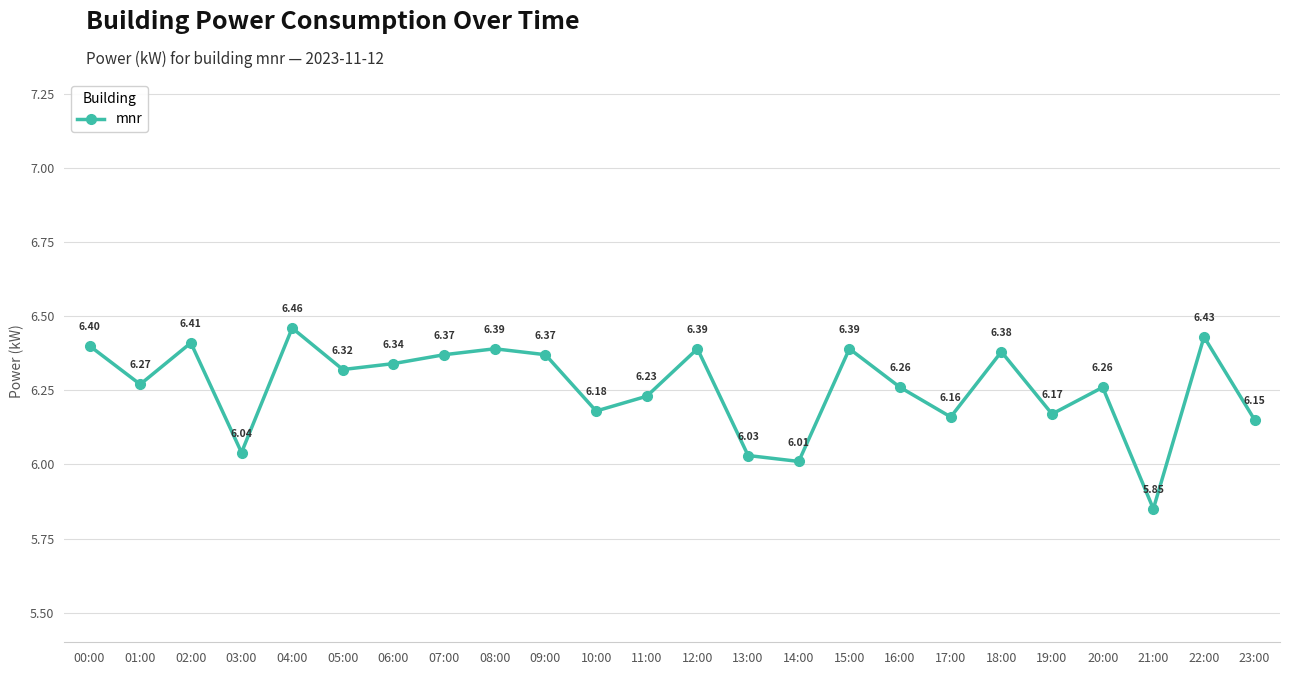

True or false: there are more than 2 points higher than both neighbors.

True